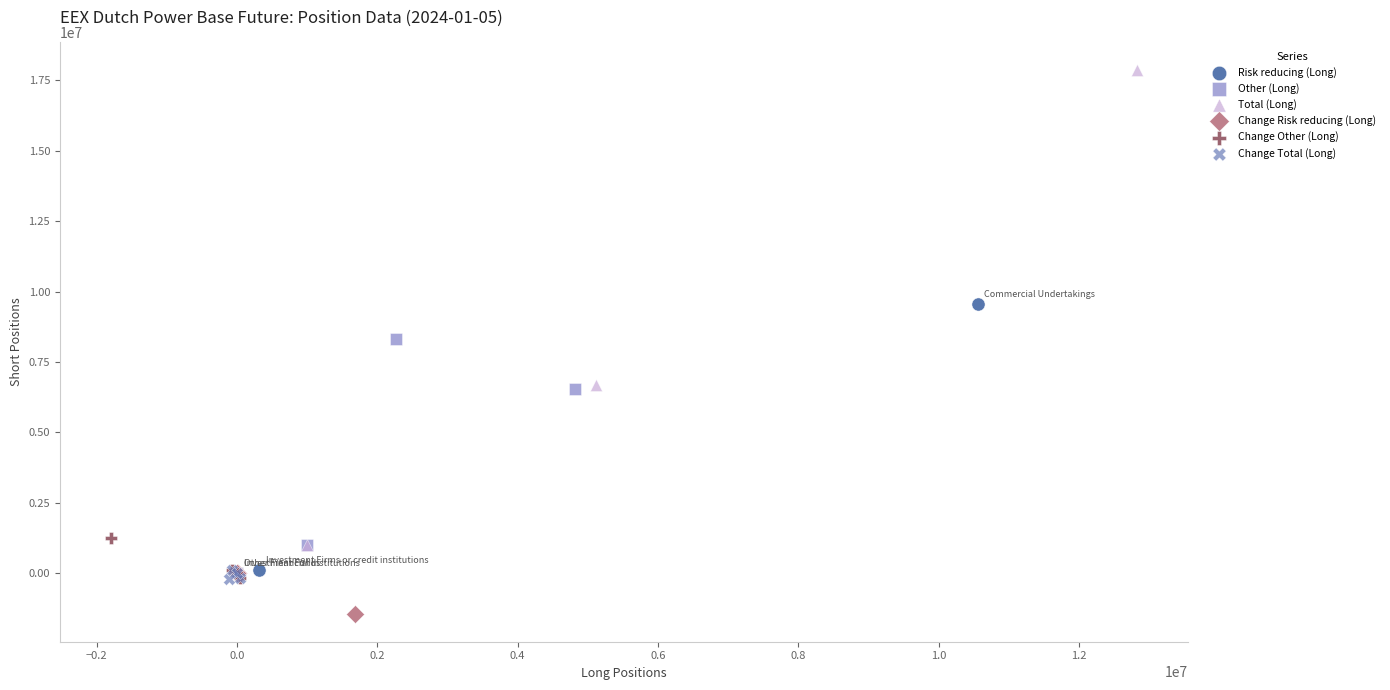

Which series has the largest Y range (max minus min)?

Total (Long)